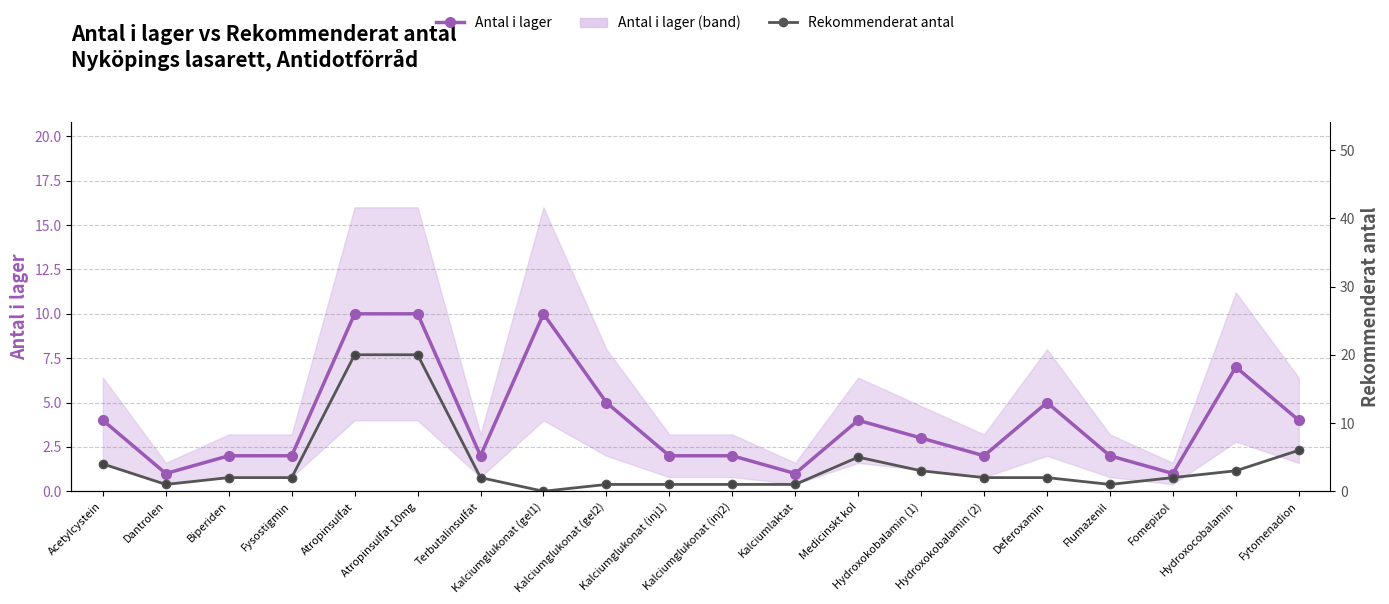

At which label does Rekommenderat antal first exceed 2?

Acetylcystein